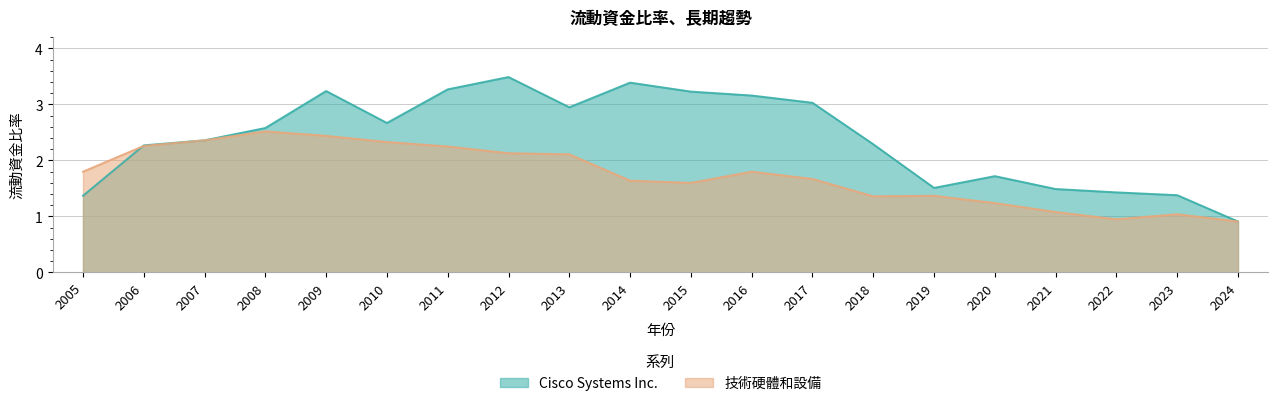

What is the value of the Cisco Systems Inc. point at the 6th from the left?

2.7